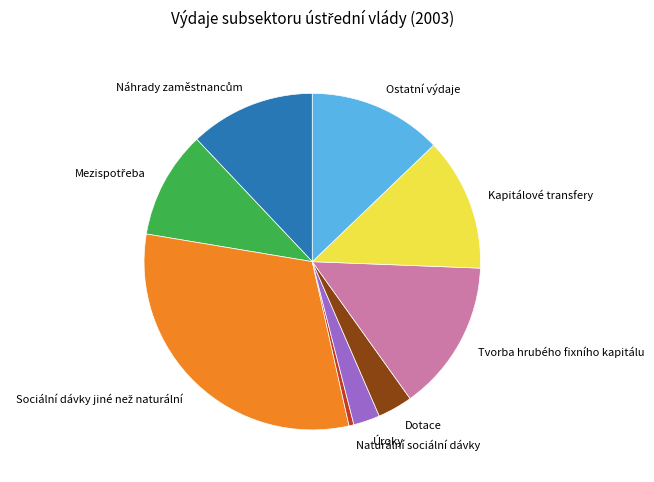

Combined, do Tvorba hrubého fixního kapitálu and Naturální sociální dávky account for over 50%?

No